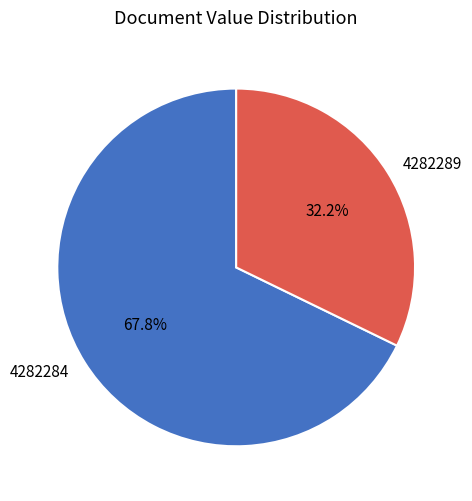

To the nearest percent, what is the difference between the 4282284 and 4282289 slice percentages?

36%